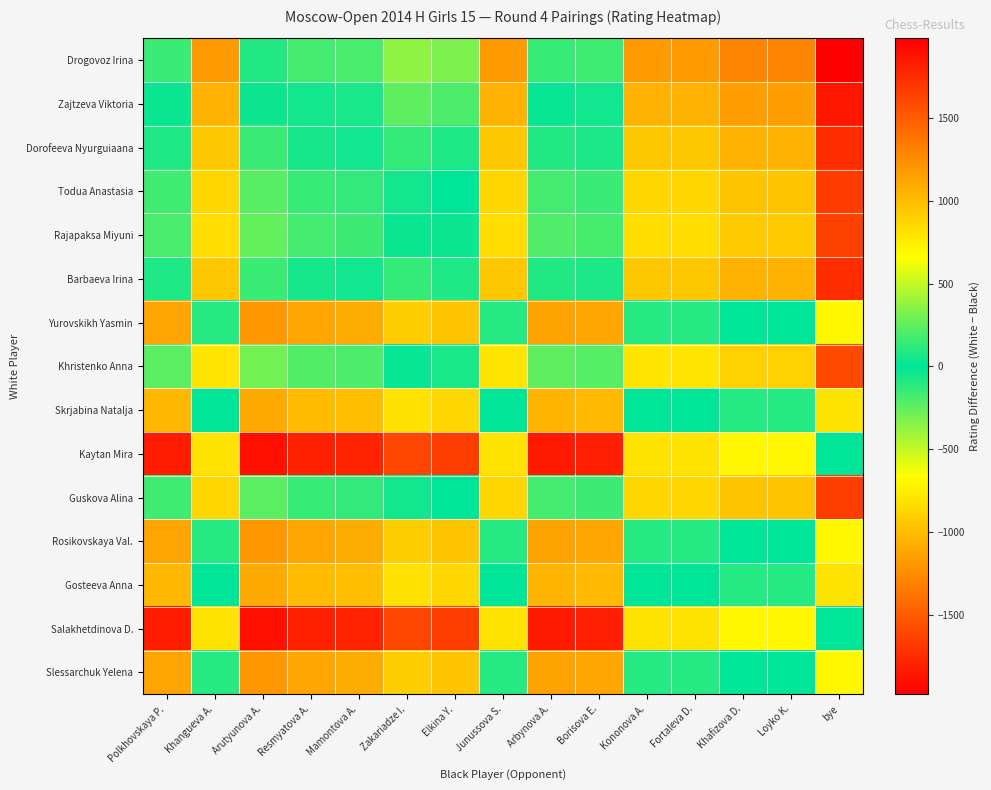

Reading right to left, extract all data points from this chart.

Drogovoz Irina: bye=1981	Loyko K.=1281	Khafizova D.=1281	Fortaleva D.=1181	Kononova A.=1181	Borisova E.=163	Arbynova A.=144	Junussova S.=1181	Elkina Y.=318	Zakariadze I.=370	Mamontova A.=191	Resmyatova A.=174	Arutyunova A.=87	Khangueva A.=1181	Polkhovskaya P.=153
Zajtzeva Viktoria: bye=1857	Loyko K.=1157	Khafizova D.=1157	Fortaleva D.=1057	Kononova A.=1057	Borisova E.=39	Arbynova A.=20	Junussova S.=1057	Elkina Y.=194	Zakariadze I.=246	Mamontova A.=67	Resmyatova A.=50	Arutyunova A.=-37	Khangueva A.=1057	Polkhovskaya P.=29
Dorofeeva Nyurguiaana: bye=1746	Loyko K.=1046	Khafizova D.=1046	Fortaleva D.=946	Kononova A.=946	Borisova E.=-72	Arbynova A.=-91	Junussova S.=946	Elkina Y.=83	Zakariadze I.=135	Mamontova A.=-44	Resmyatova A.=-61	Arutyunova A.=-148	Khangueva A.=946	Polkhovskaya P.=-82
Todua Anastasia: bye=1665	Loyko K.=965	Khafizova D.=965	Fortaleva D.=865	Kononova A.=865	Borisova E.=-153	Arbynova A.=-172	Junussova S.=865	Elkina Y.=2	Zakariadze I.=54	Mamontova A.=-125	Resmyatova A.=-142	Arutyunova A.=-229	Khangueva A.=865	Polkhovskaya P.=-163
Rajapaksa Miyuni: bye=1635	Loyko K.=935	Khafizova D.=935	Fortaleva D.=835	Kononova A.=835	Borisova E.=-183	Arbynova A.=-202	Junussova S.=835	Elkina Y.=-28	Zakariadze I.=24	Mamontova A.=-155	Resmyatova A.=-172	Arutyunova A.=-259	Khangueva A.=835	Polkhovskaya P.=-193
Barbaeva Irina: bye=1746	Loyko K.=1046	Khafizova D.=1046	Fortaleva D.=946	Kononova A.=946	Borisova E.=-72	Arbynova A.=-91	Junussova S.=946	Elkina Y.=83	Zakariadze I.=135	Mamontova A.=-44	Resmyatova A.=-61	Arutyunova A.=-148	Khangueva A.=946	Polkhovskaya P.=-82
Yurovskikh Yasmin: bye=700	Loyko K.=0	Khafizova D.=0	Fortaleva D.=-100	Kononova A.=-100	Borisova E.=-1118	Arbynova A.=-1137	Junussova S.=-100	Elkina Y.=-963	Zakariadze I.=-911	Mamontova A.=-1090	Resmyatova A.=-1107	Arutyunova A.=-1194	Khangueva A.=-100	Polkhovskaya P.=-1128
Khristenko Anna: bye=1595	Loyko K.=895	Khafizova D.=895	Fortaleva D.=795	Kononova A.=795	Borisova E.=-223	Arbynova A.=-242	Junussova S.=795	Elkina Y.=-68	Zakariadze I.=-16	Mamontova A.=-195	Resmyatova A.=-212	Arutyunova A.=-299	Khangueva A.=795	Polkhovskaya P.=-233
Skrjabina Natalja: bye=800	Loyko K.=100	Khafizova D.=100	Fortaleva D.=0	Kononova A.=0	Borisova E.=-1018	Arbynova A.=-1037	Junussova S.=0	Elkina Y.=-863	Zakariadze I.=-811	Mamontova A.=-990	Resmyatova A.=-1007	Arutyunova A.=-1094	Khangueva A.=0	Polkhovskaya P.=-1028
Kaytan Mira: bye=0	Loyko K.=-700	Khafizova D.=-700	Fortaleva D.=-800	Kononova A.=-800	Borisova E.=-1818	Arbynova A.=-1837	Junussova S.=-800	Elkina Y.=-1663	Zakariadze I.=-1611	Mamontova A.=-1790	Resmyatova A.=-1807	Arutyunova A.=-1894	Khangueva A.=-800	Polkhovskaya P.=-1828
Guskova Alina: bye=1661	Loyko K.=961	Khafizova D.=961	Fortaleva D.=861	Kononova A.=861	Borisova E.=-157	Arbynova A.=-176	Junussova S.=861	Elkina Y.=-2	Zakariadze I.=50	Mamontova A.=-129	Resmyatova A.=-146	Arutyunova A.=-233	Khangueva A.=861	Polkhovskaya P.=-167
Rosikovskaya Val.: bye=700	Loyko K.=0	Khafizova D.=0	Fortaleva D.=-100	Kononova A.=-100	Borisova E.=-1118	Arbynova A.=-1137	Junussova S.=-100	Elkina Y.=-963	Zakariadze I.=-911	Mamontova A.=-1090	Resmyatova A.=-1107	Arutyunova A.=-1194	Khangueva A.=-100	Polkhovskaya P.=-1128
Gosteeva Anna: bye=800	Loyko K.=100	Khafizova D.=100	Fortaleva D.=0	Kononova A.=0	Borisova E.=-1018	Arbynova A.=-1037	Junussova S.=0	Elkina Y.=-863	Zakariadze I.=-811	Mamontova A.=-990	Resmyatova A.=-1007	Arutyunova A.=-1094	Khangueva A.=0	Polkhovskaya P.=-1028
Salakhetdinova D.: bye=0	Loyko K.=-700	Khafizova D.=-700	Fortaleva D.=-800	Kononova A.=-800	Borisova E.=-1818	Arbynova A.=-1837	Junussova S.=-800	Elkina Y.=-1663	Zakariadze I.=-1611	Mamontova A.=-1790	Resmyatova A.=-1807	Arutyunova A.=-1894	Khangueva A.=-800	Polkhovskaya P.=-1828
Slessarchuk Yelena: bye=700	Loyko K.=0	Khafizova D.=0	Fortaleva D.=-100	Kononova A.=-100	Borisova E.=-1118	Arbynova A.=-1137	Junussova S.=-100	Elkina Y.=-963	Zakariadze I.=-911	Mamontova A.=-1090	Resmyatova A.=-1107	Arutyunova A.=-1194	Khangueva A.=-100	Polkhovskaya P.=-1128